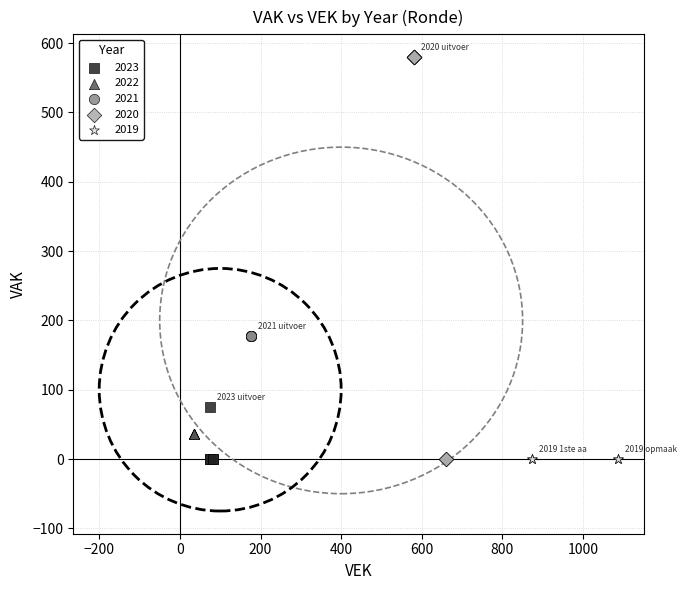

Which series reaches the maximum Y coordinate?

2020